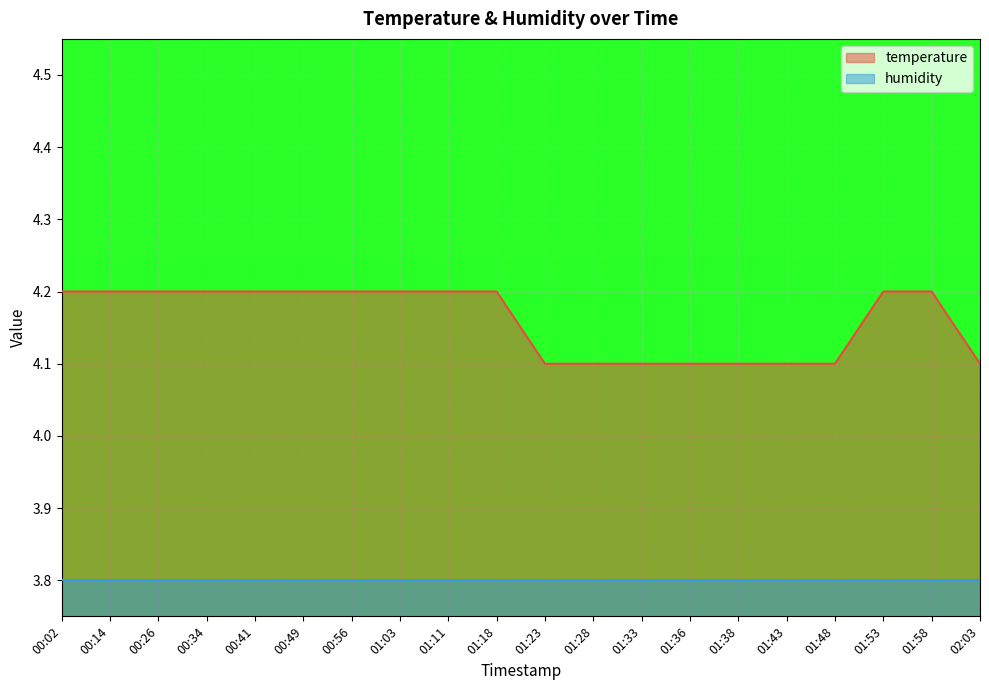

What is the value of the 3rd point from the left?

4.2